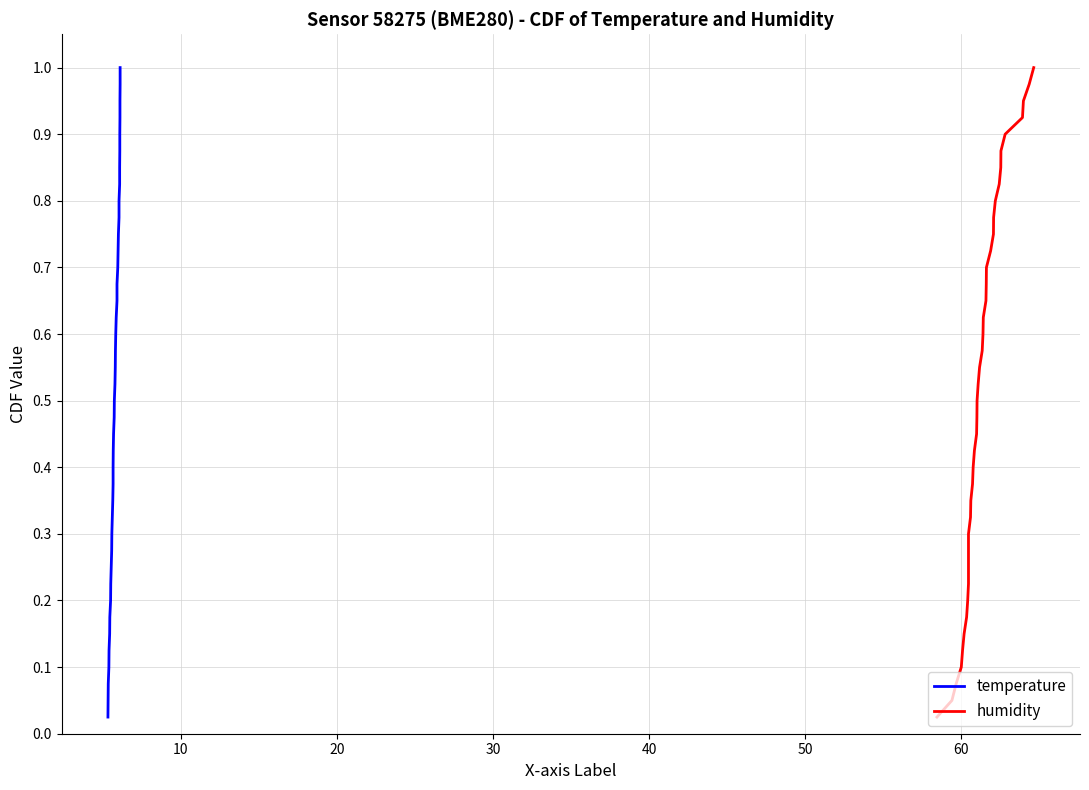

At how many categories does at least one series exceed 0?

40